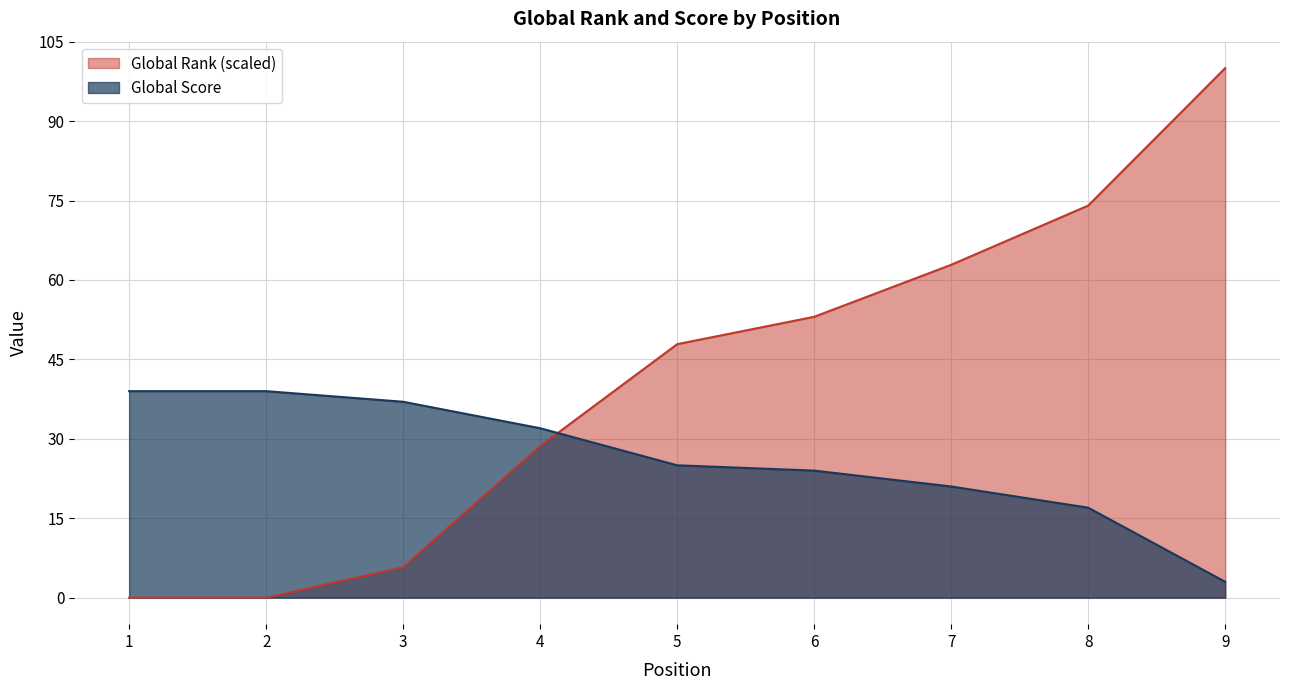

Rank the series at 2 from lowest to highest value.

Global Rank (scaled), Global Score